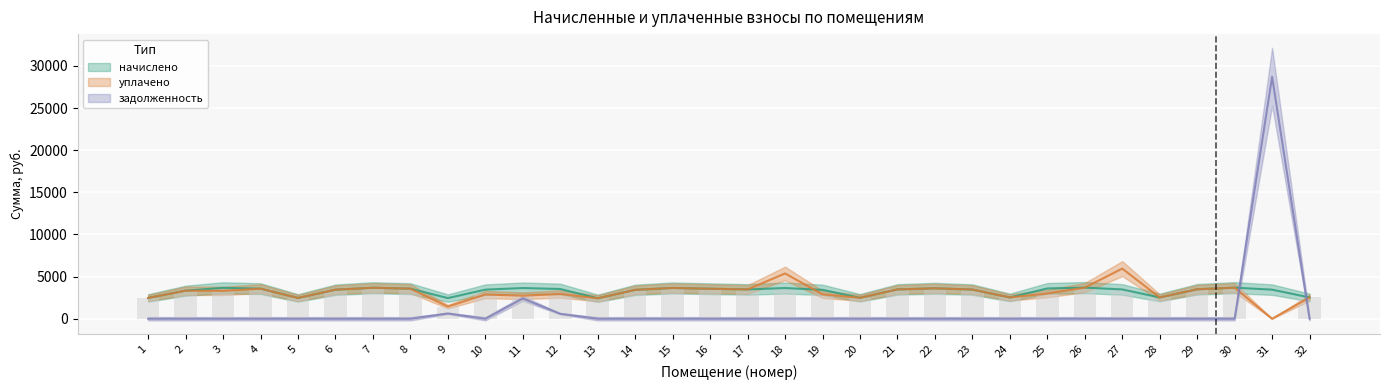

Is it true that уплачено equals 814.8 at 4?

False